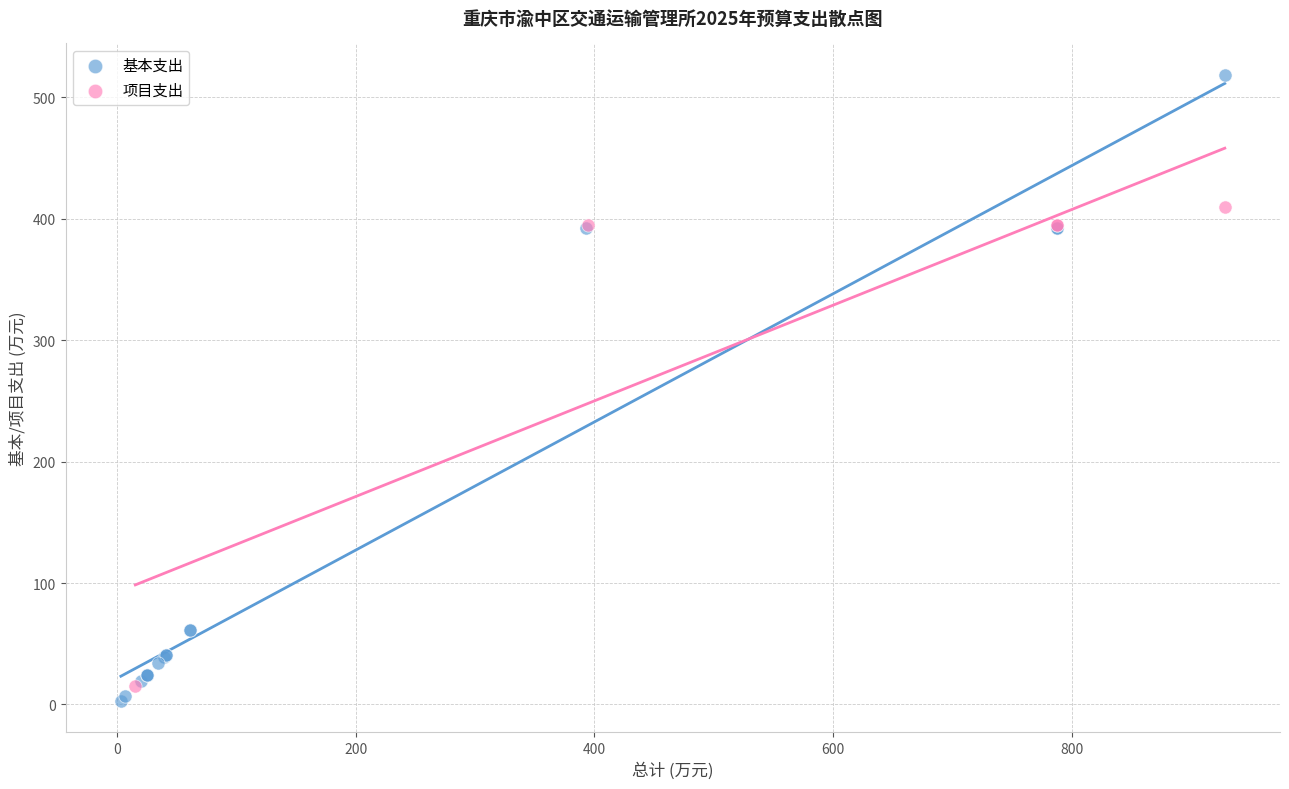

Which series contains the highest Y value?

基本支出